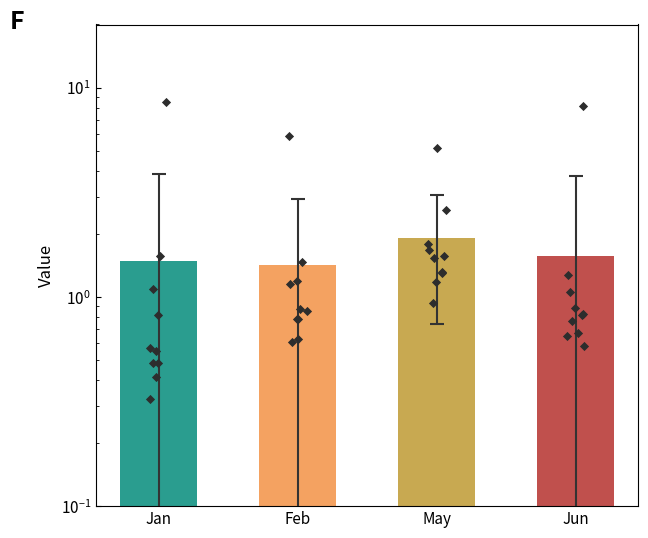

Which series reaches the minimum Y coordinate?

Jan